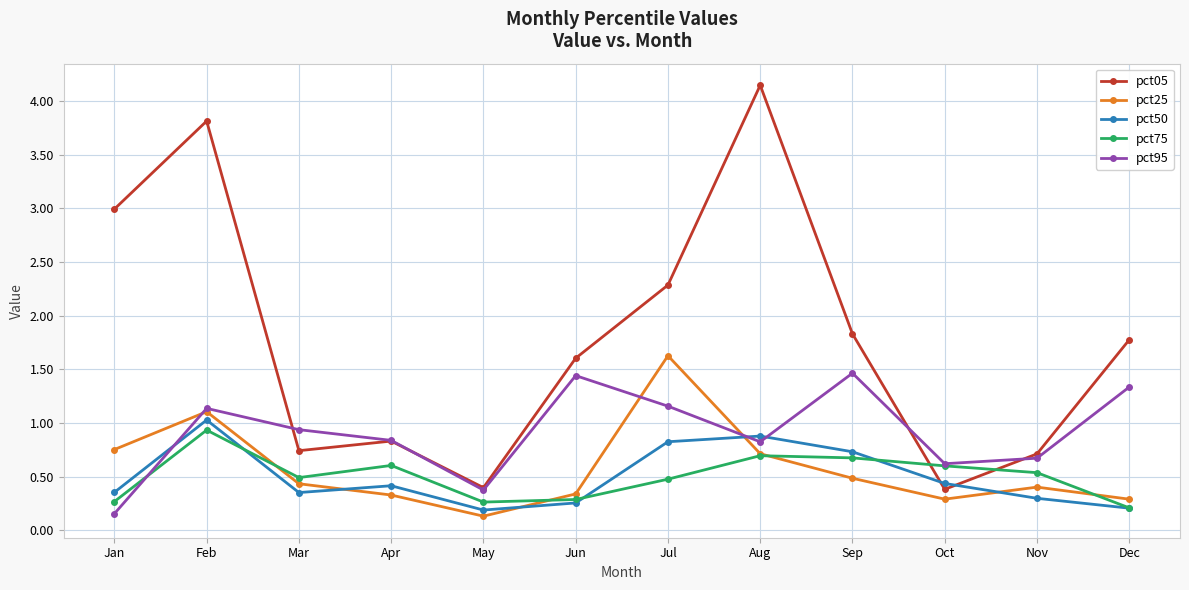

At how many categories does at least one series exceed 1?

7